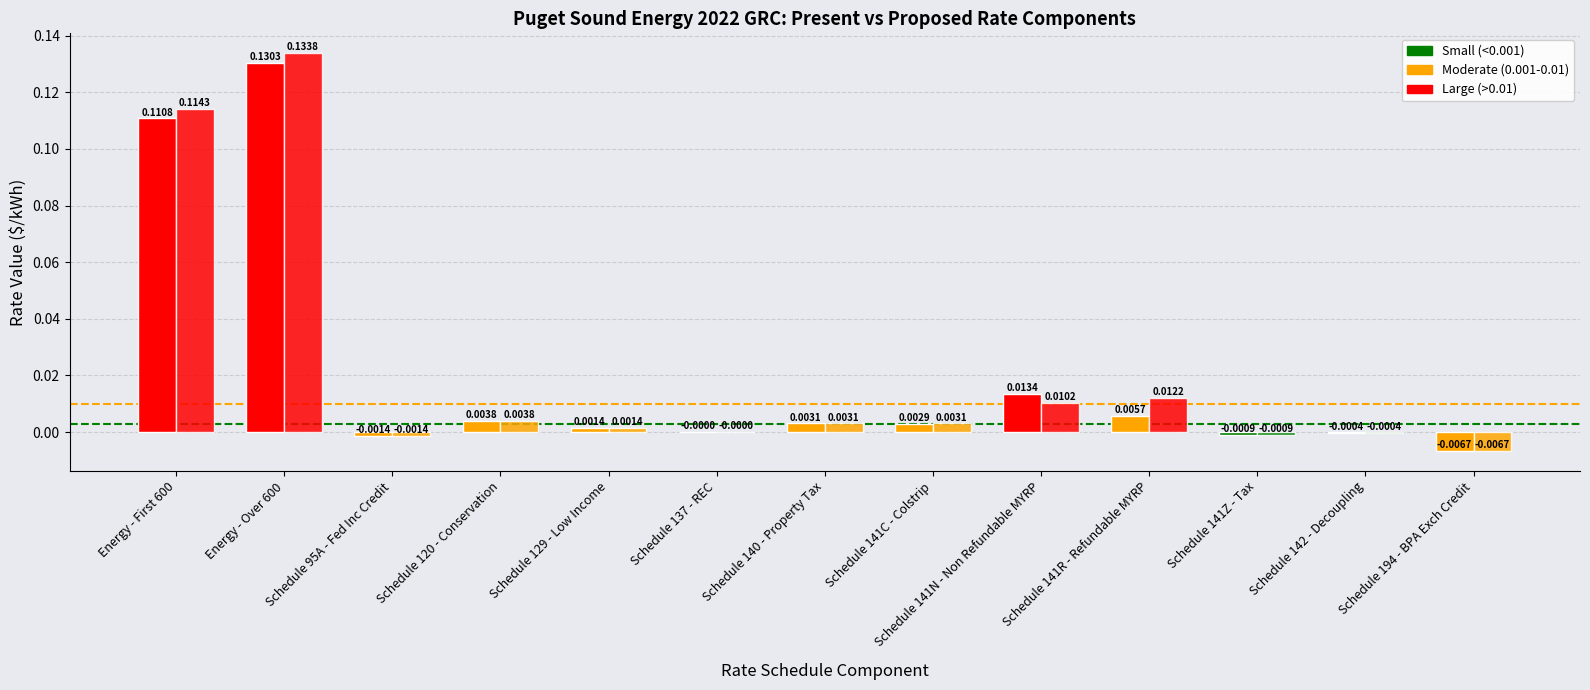

Which has a higher value, Schedule 120 - Conservation or Schedule 95A - Fed Inc Credit?

Schedule 120 - Conservation